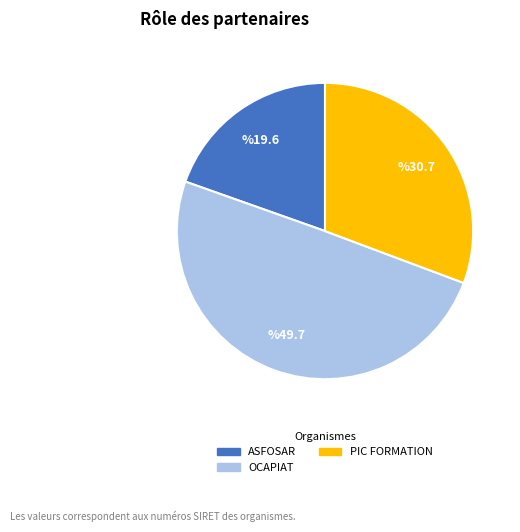

Which slice is the smallest?

ASFOSAR